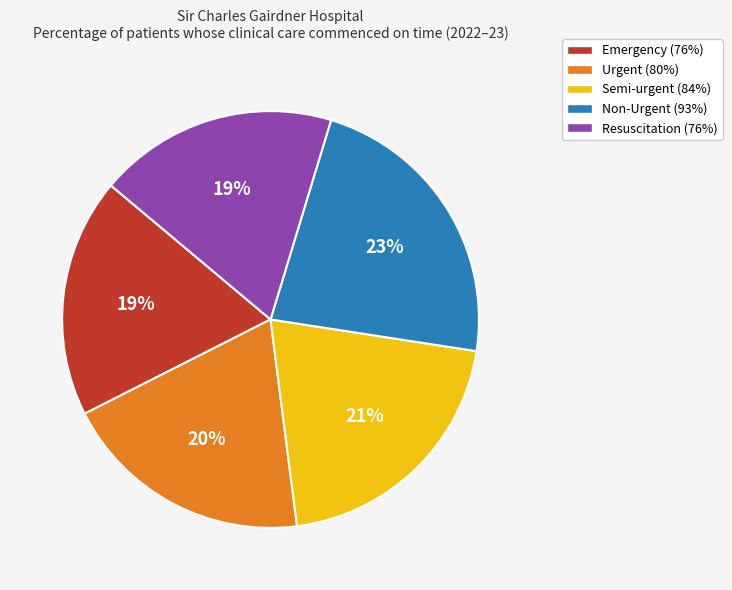

Which category has the biggest portion of the pie?

Non-Urgent